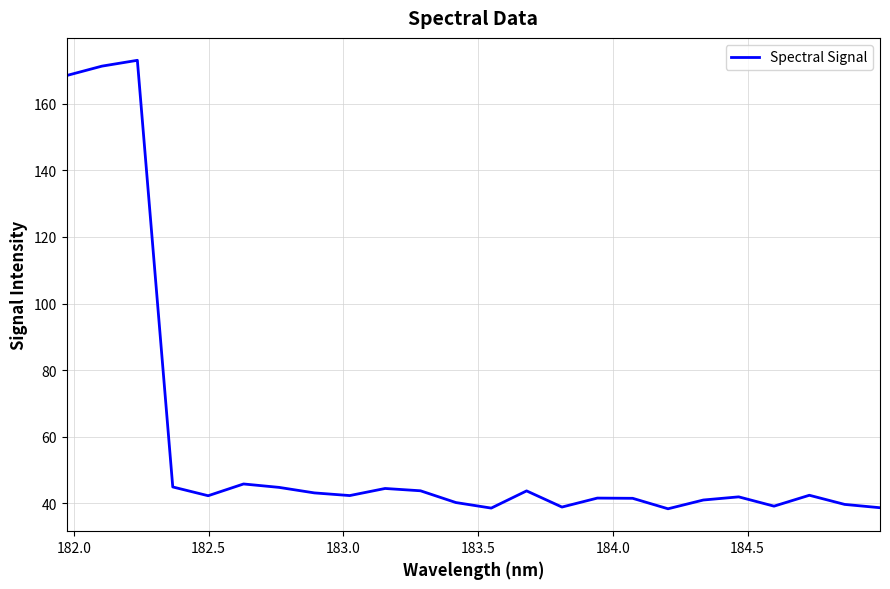

What is the difference between the maximum and minimum values?

134.8